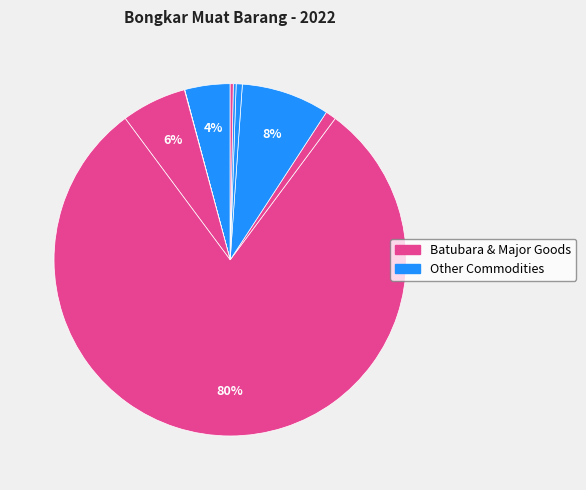

Is there any slice that represents more than half of the pie?

Yes